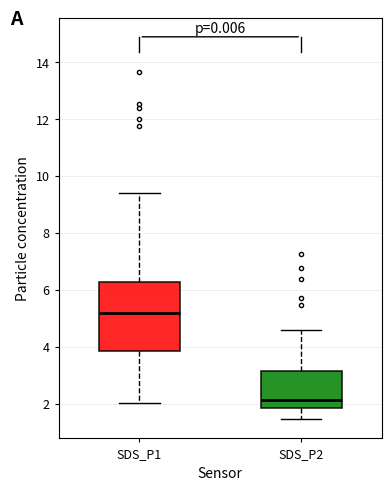

Reading left to right, read every box against the y-axis: the position of its median line, the range the box covers, and the ends of its whiskers. The values are not printed on the chart, so give them approximately, as read against the axis.

SDS_P1: median 5.2, box 3.8 to 6.2, whiskers 2.0 to 9.4
SDS_P2: median 2.2, box 1.8 to 3.2, whiskers 1.4 to 4.6